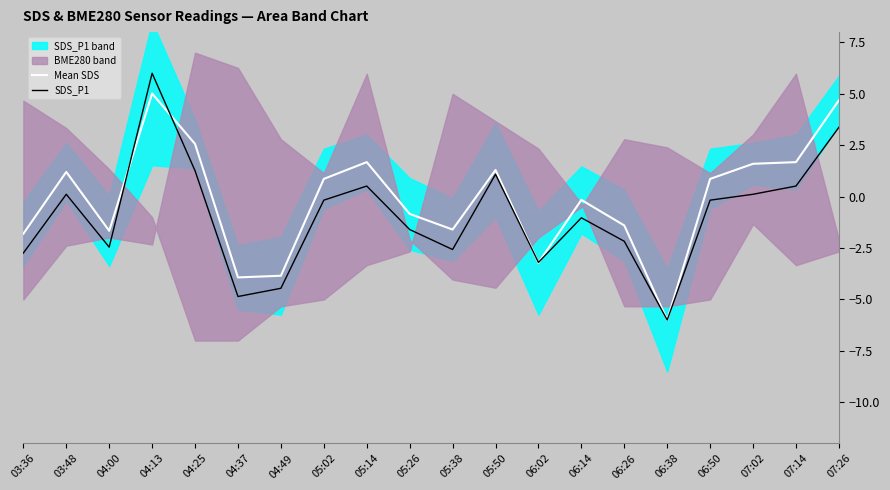

At which label does SDS_P1 reach its minimum?

06:38